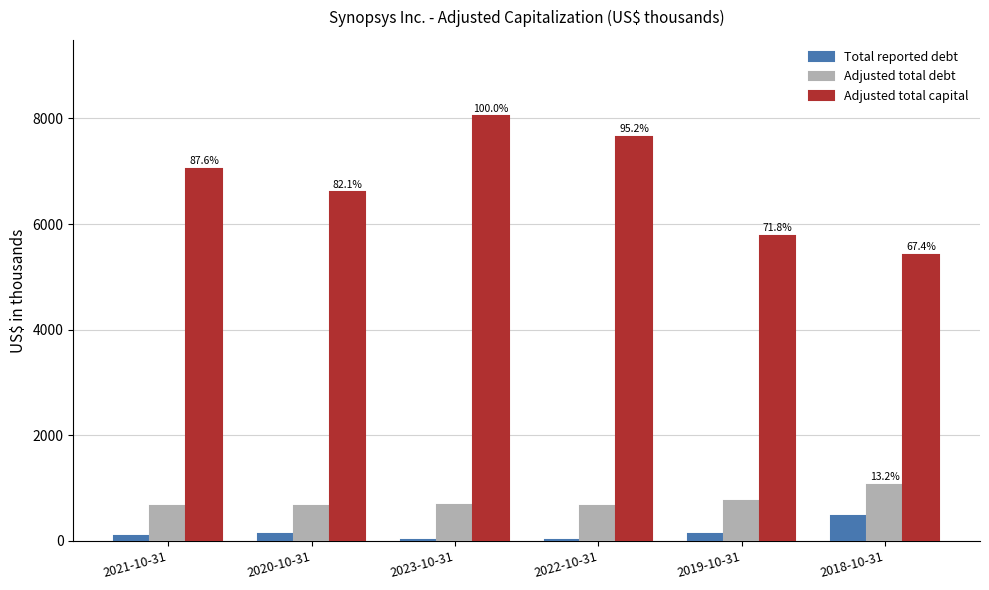

At which category does the chart reach its peak across all series?

2023-10-31